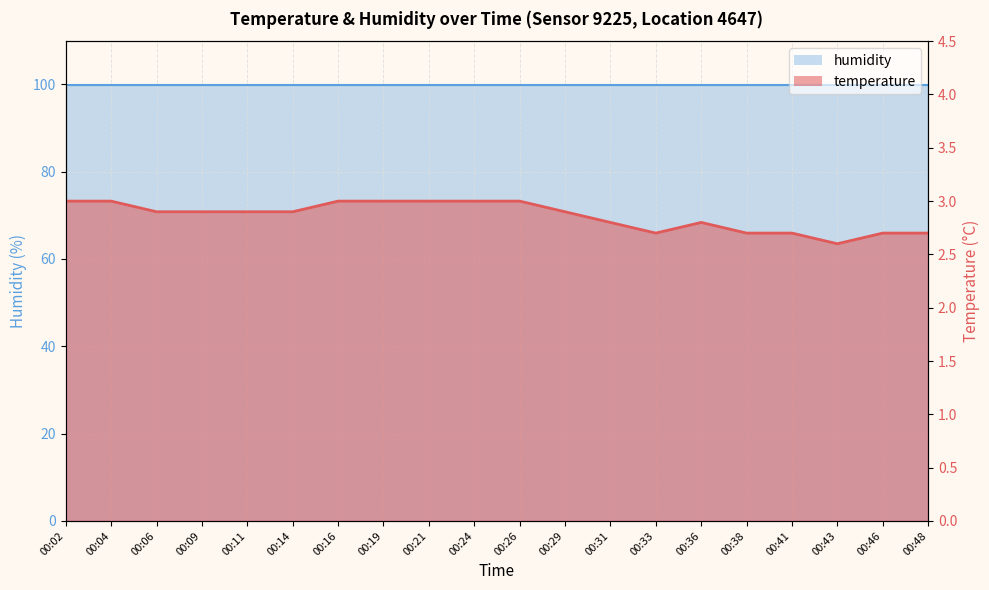

Which has a higher value, 00:43 or 00:48?

00:48